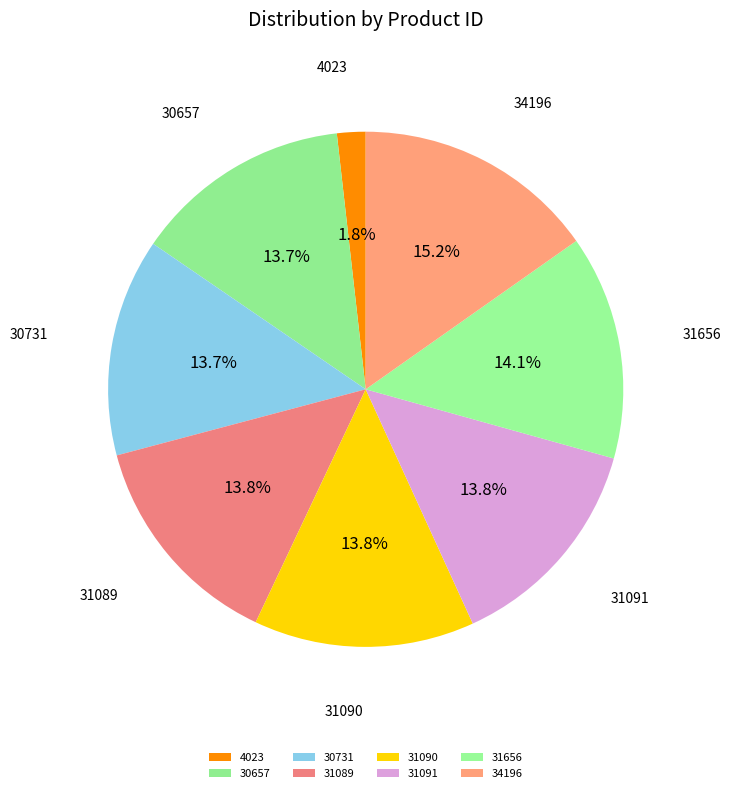

Which slice is the largest?

34196